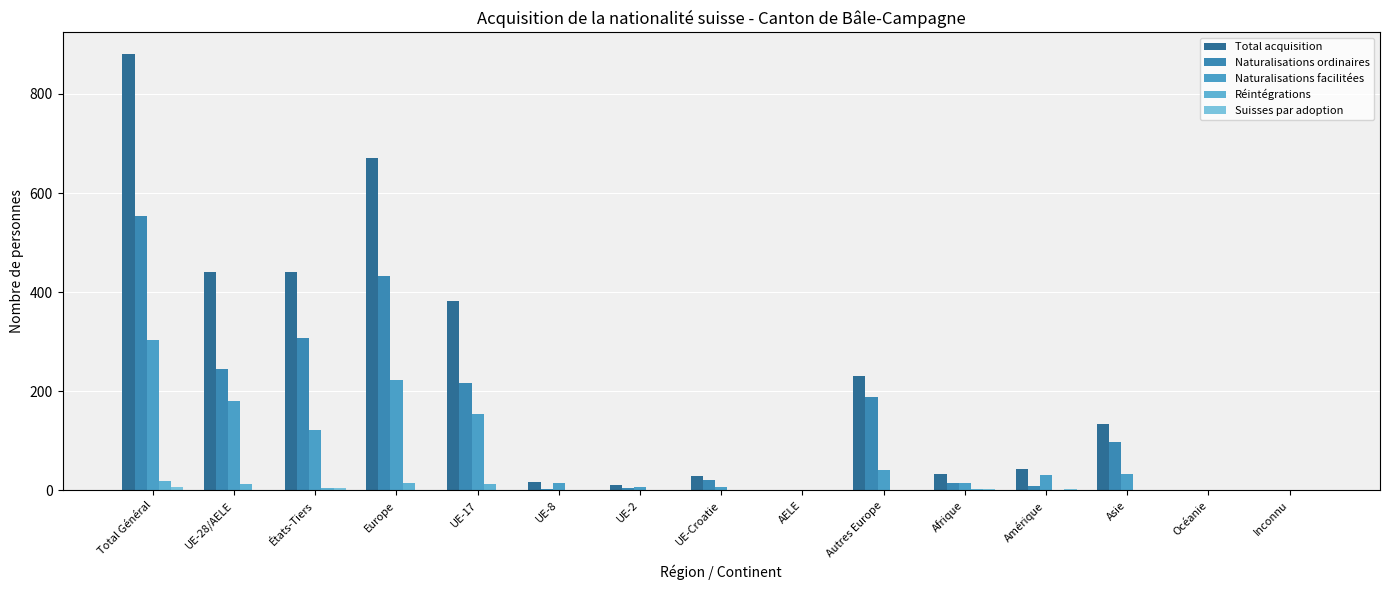

Are the bars grouped side by side (vs. stacked)?

Yes